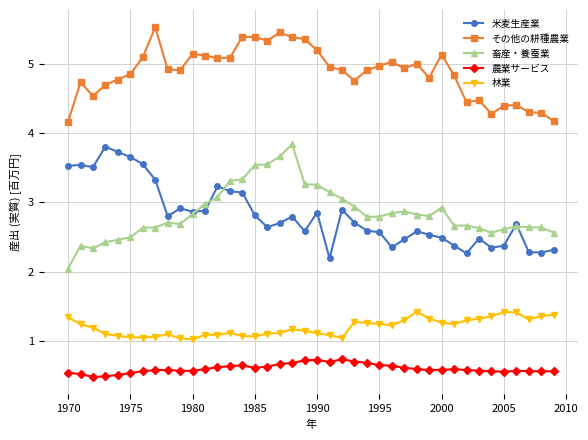

True or false: 米麦生産業 and その他の耕種農業 intersect in this chart.

False